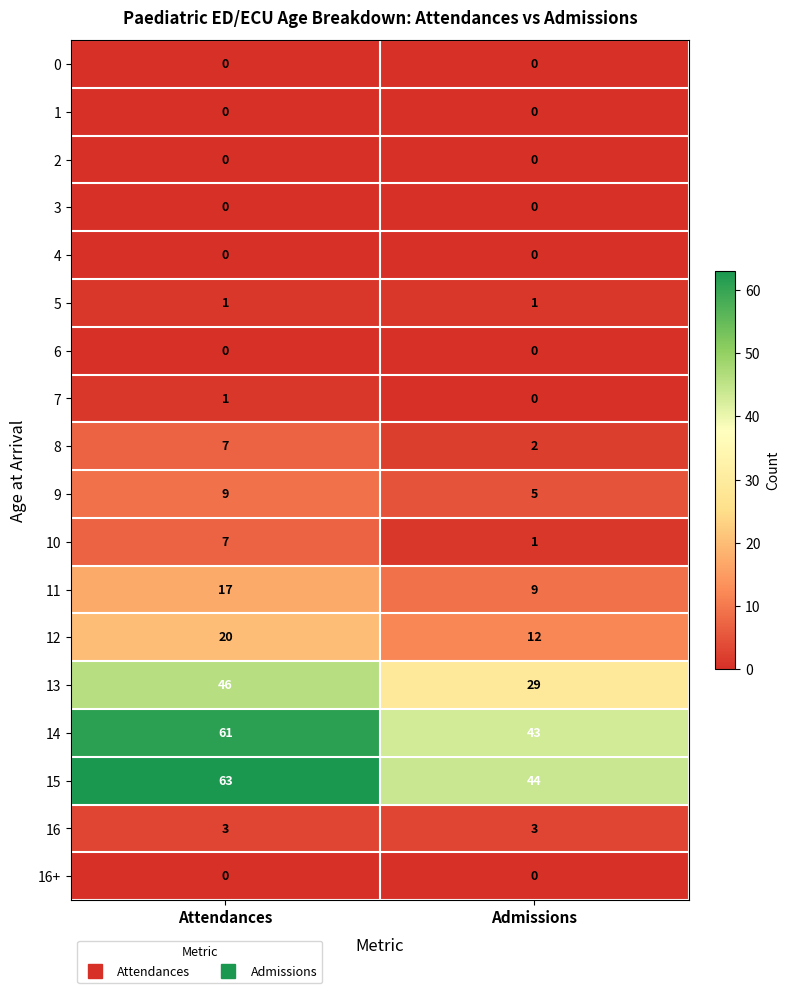

Which series has the largest range (max minus min)?

15